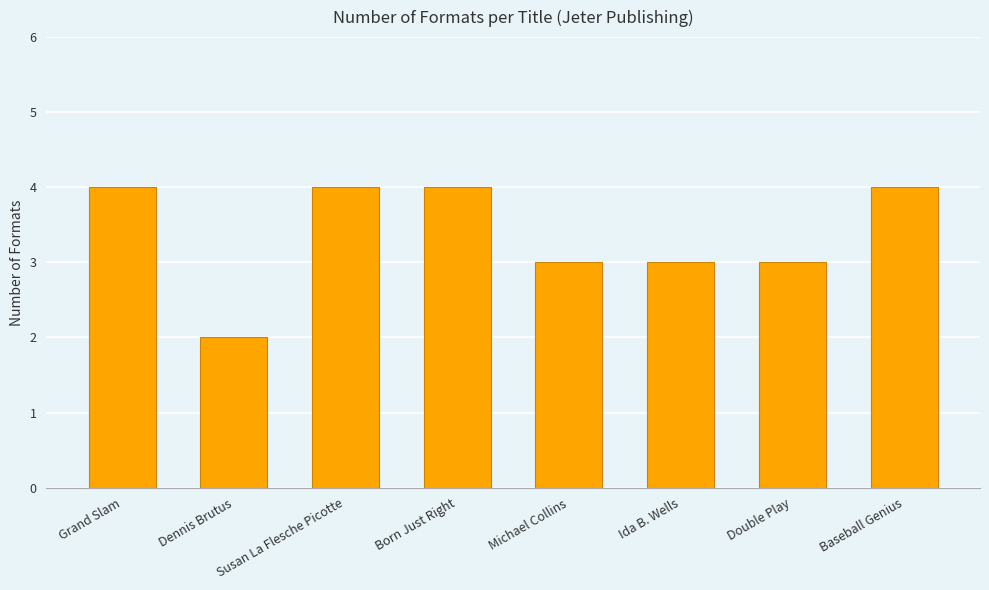

Reading left to right, transcribe all the data shown in this chart.

4	2	4	4	3	3	3	4